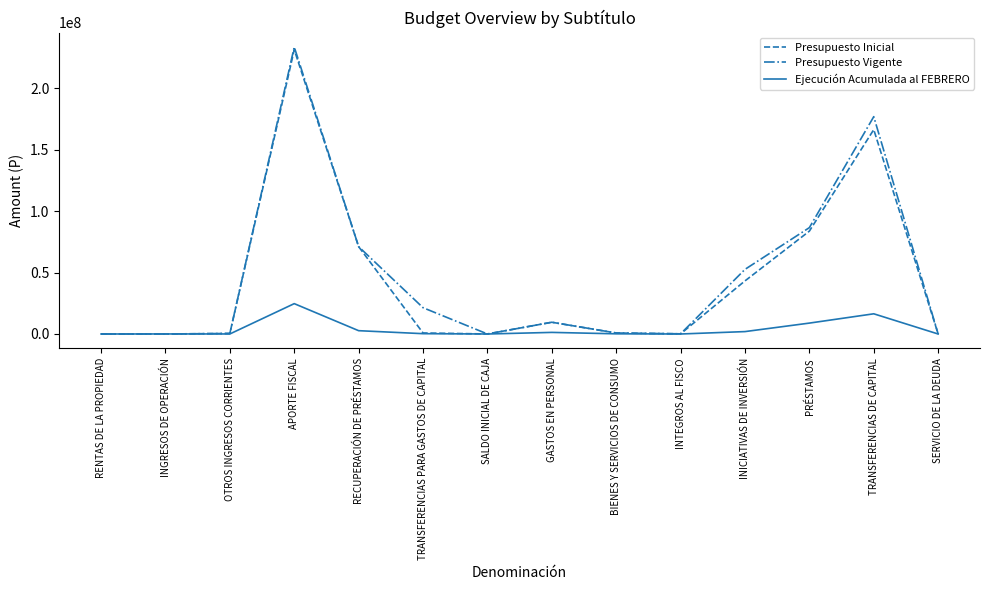

Which series has the widest spread of values?

Presupuesto Vigente